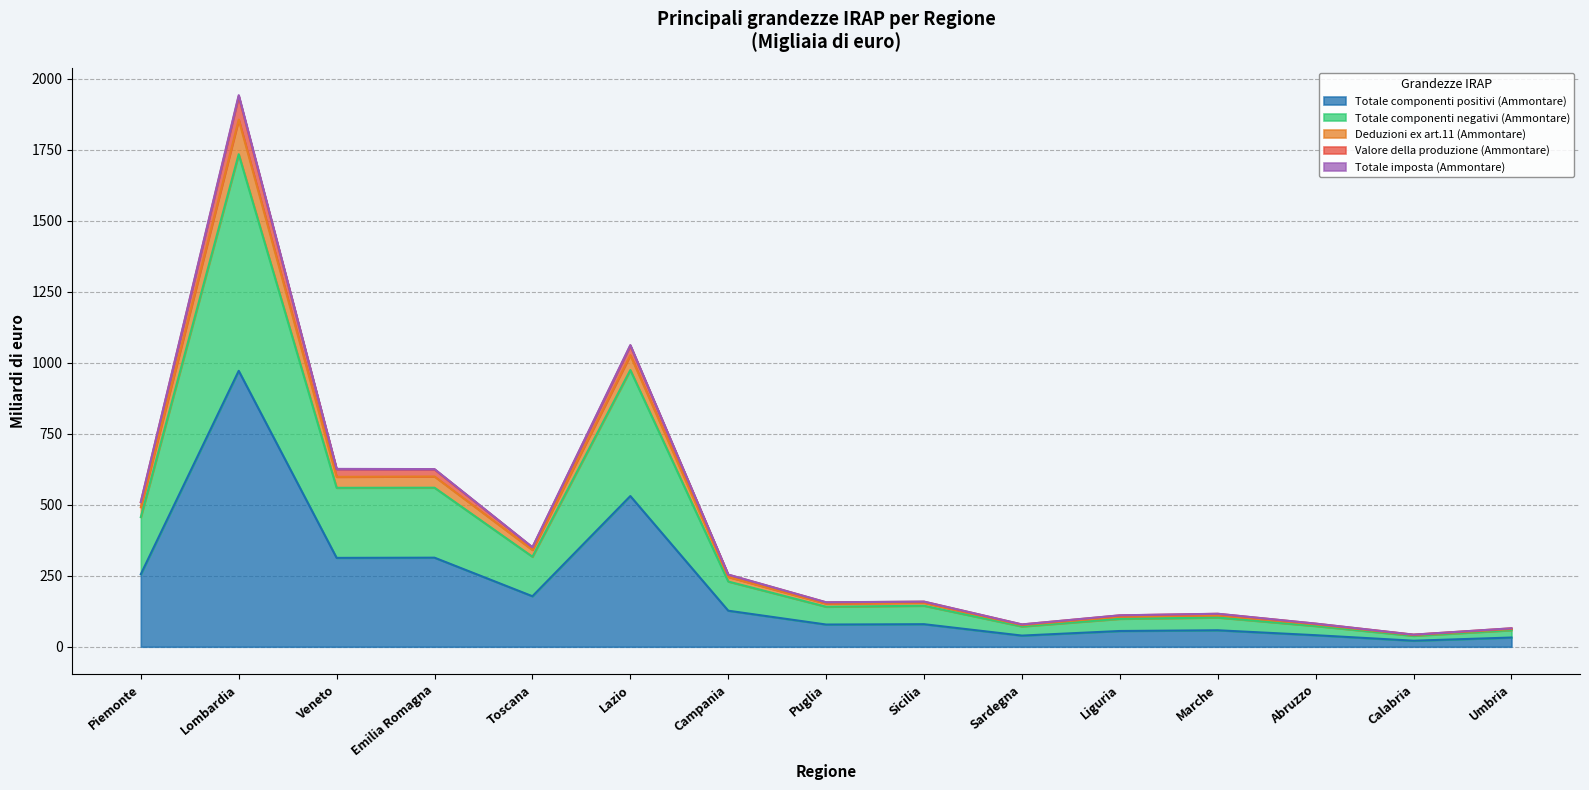

In Valore della produzione (Ammontare), how many points are lower than both neighbors (excluding endpoints)?

4